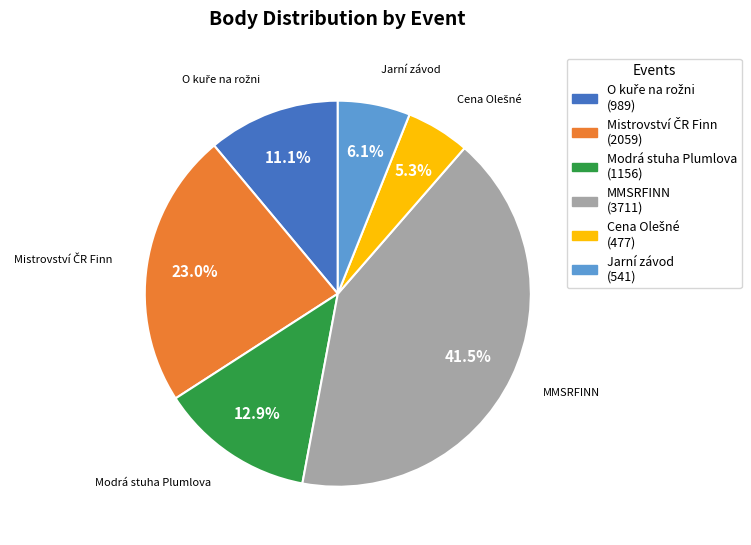

How many segments does this pie chart have?

6